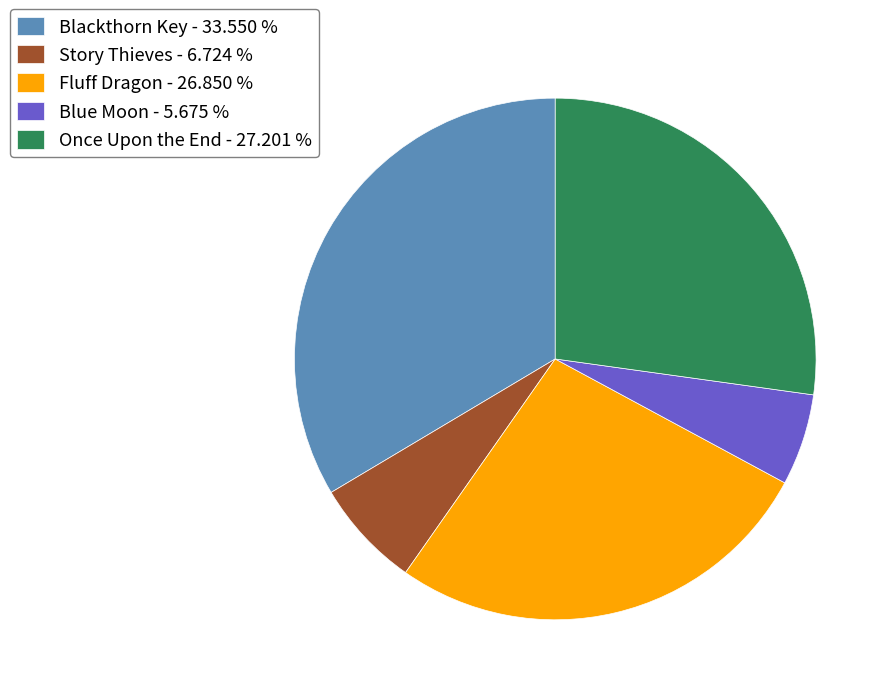

Is there a majority slice in this chart?

No